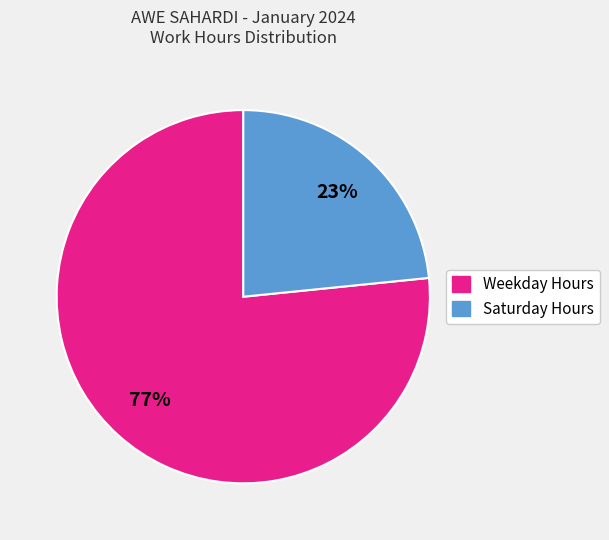

Rank the categories by value from highest to lowest.

Weekday Hours, Saturday Hours